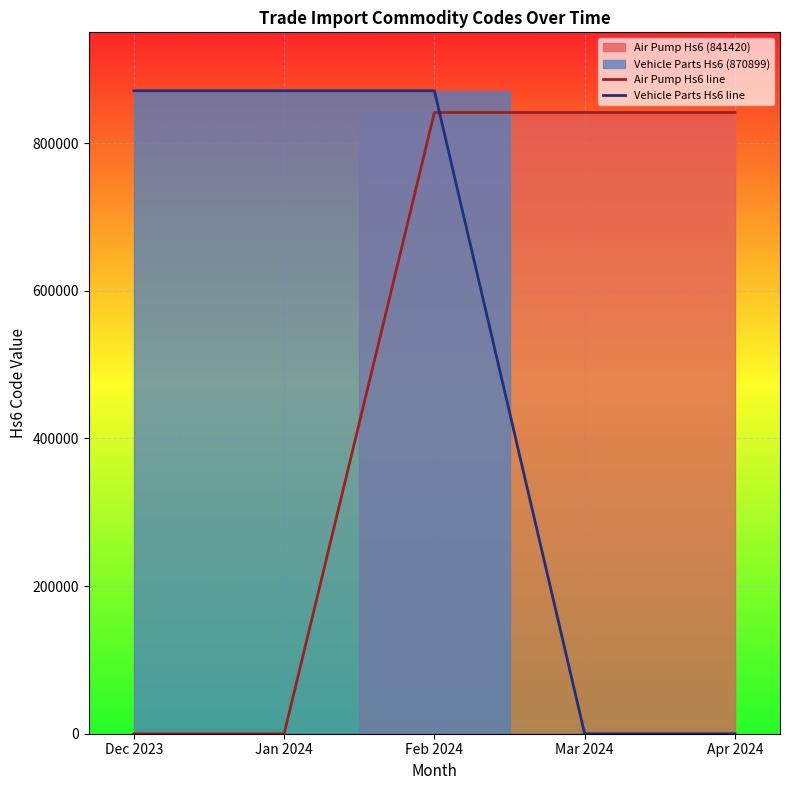

How many times do Vehicle Parts Hs6 line and Air Pump Hs6 line cross each other?

1